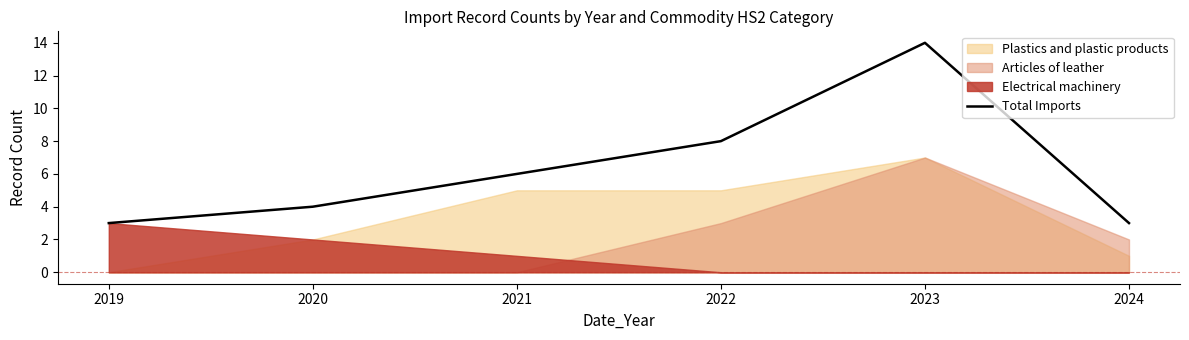

How many points are higher than both their immediate neighbors (excluding endpoints)?

1